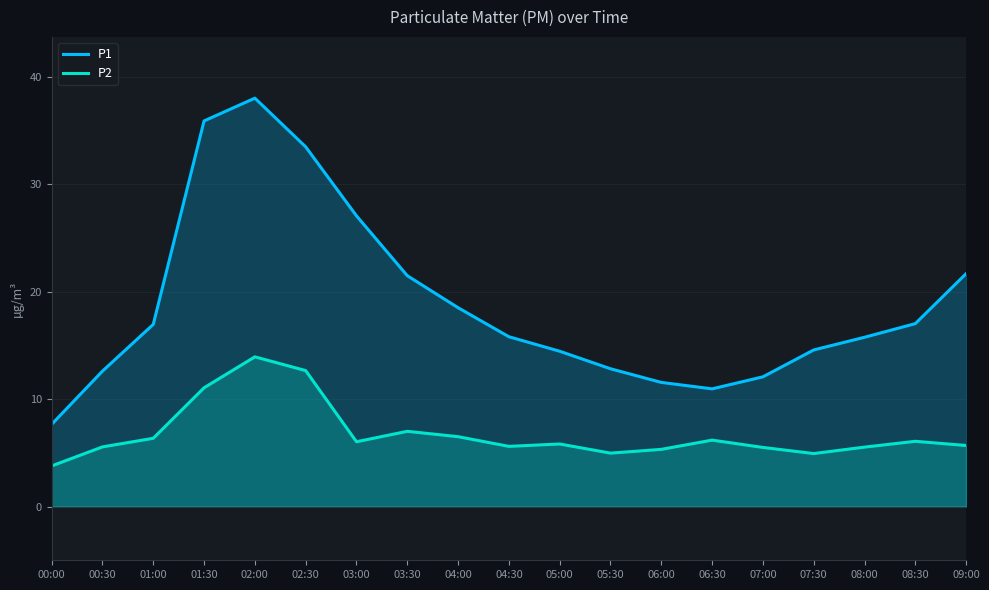

In P1, how many points are higher than both neighbors (excluding endpoints)?

1